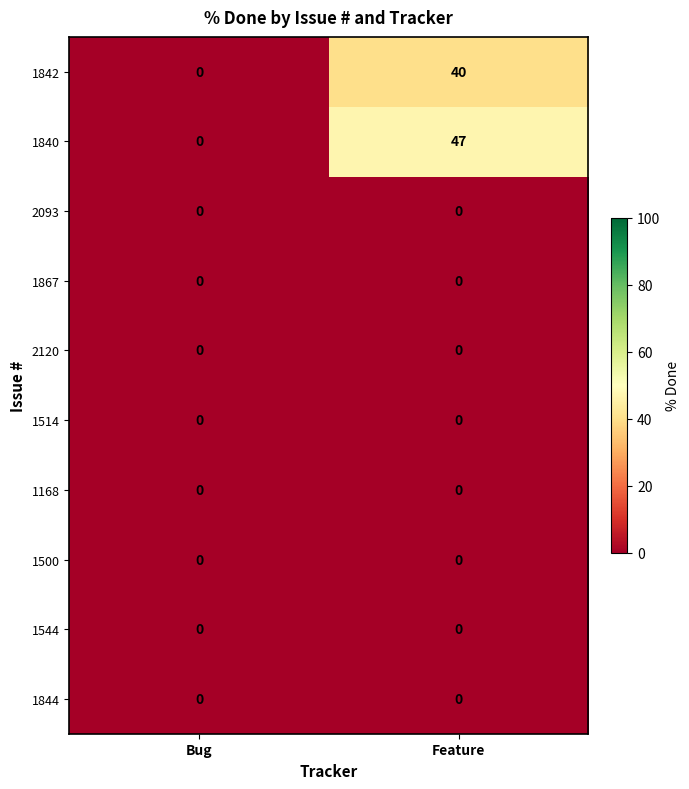

Reading left to right, transcribe all the data shown in this chart.

1842: Bug=0	Feature=40
1840: Bug=0	Feature=47
2093: Bug=0	Feature=0
1867: Bug=0	Feature=0
2120: Bug=0	Feature=0
1514: Bug=0	Feature=0
1168: Bug=0	Feature=0
1500: Bug=0	Feature=0
1544: Bug=0	Feature=0
1844: Bug=0	Feature=0